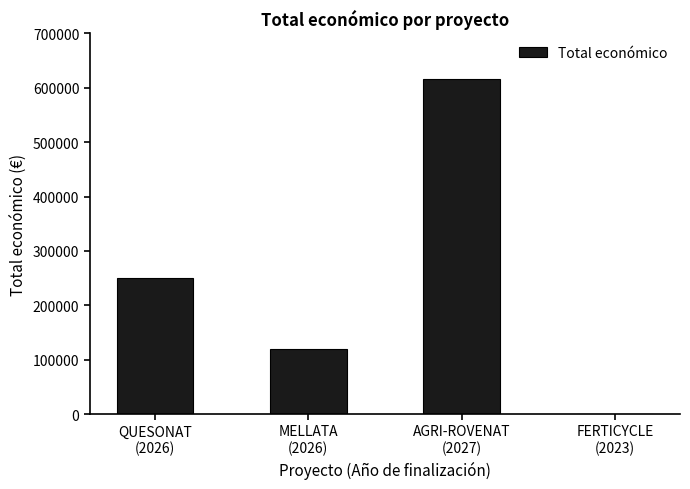

What is the sum of all values?

985375